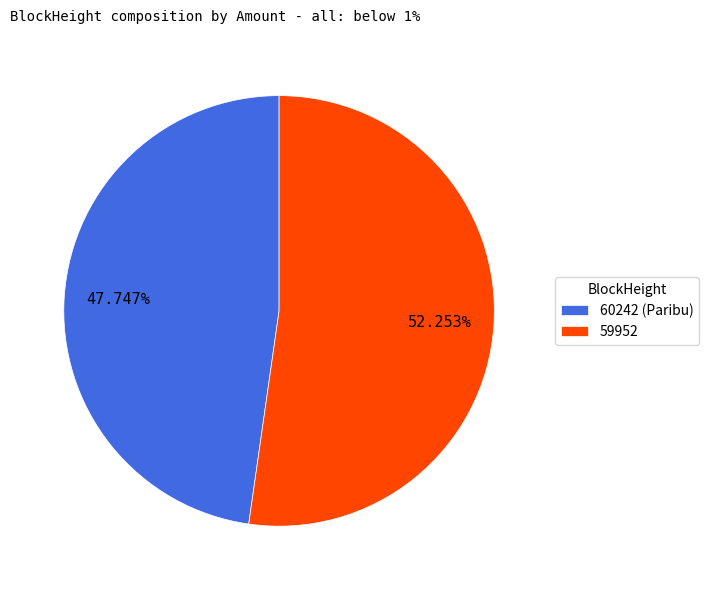

Which slice is the largest?

59952